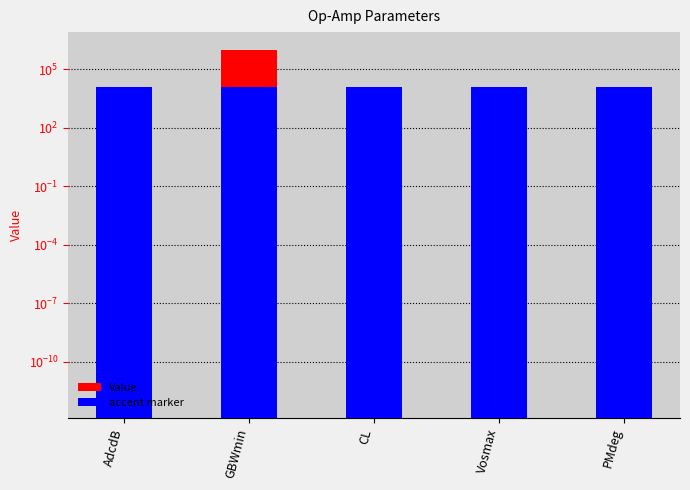

What is the label of the 5th bar from the left?

PMdeg